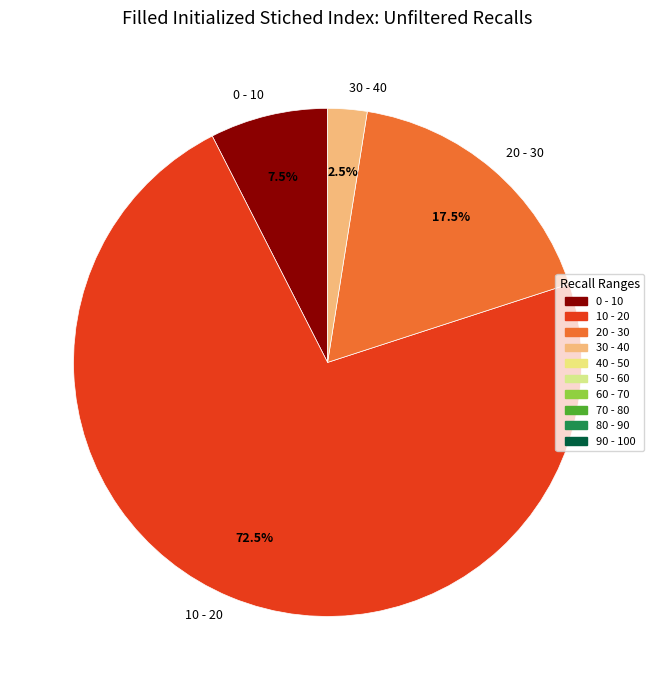

How many segments does this pie chart have?

4